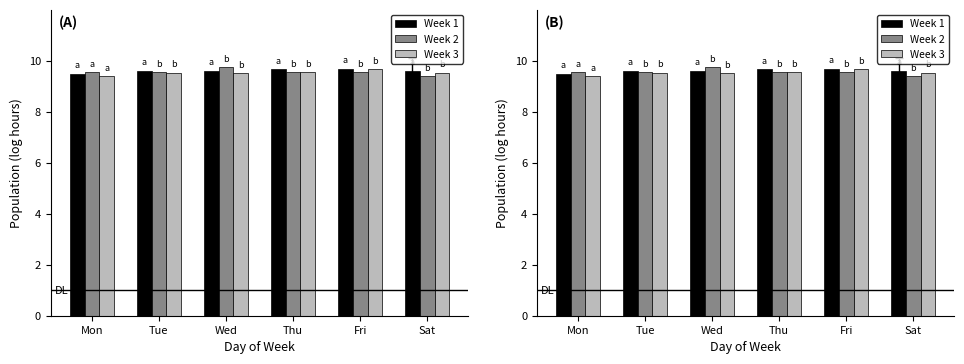

At which label does Week 2 reach its minimum?

Sat